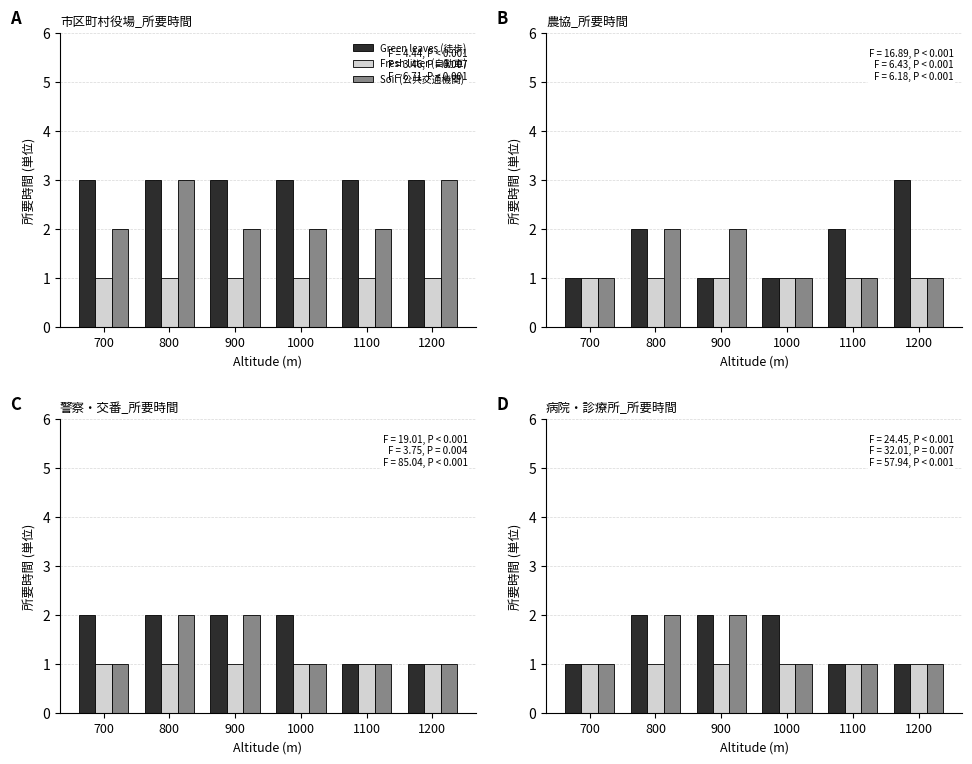

What is the average value of the Fresh litter (自動車) series?

1